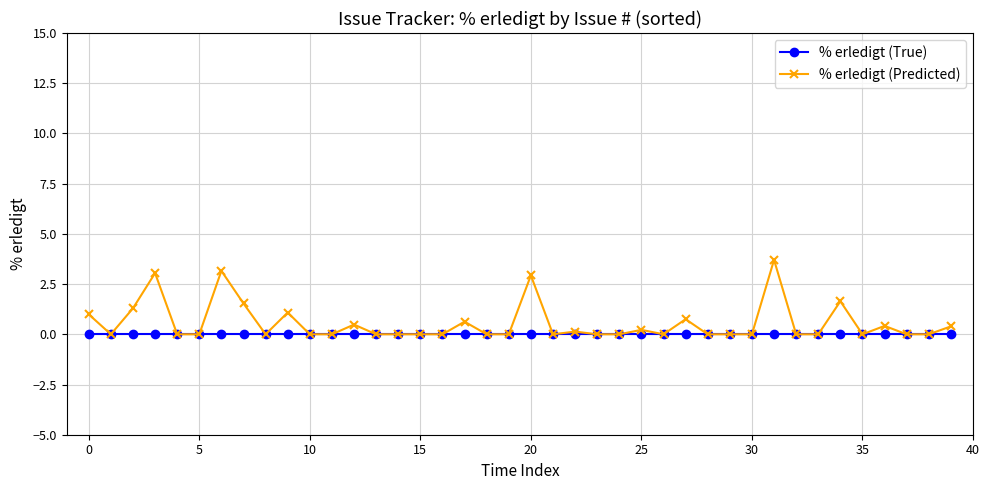

Which series has the largest range (max minus min)?

% erledigt (Predicted)